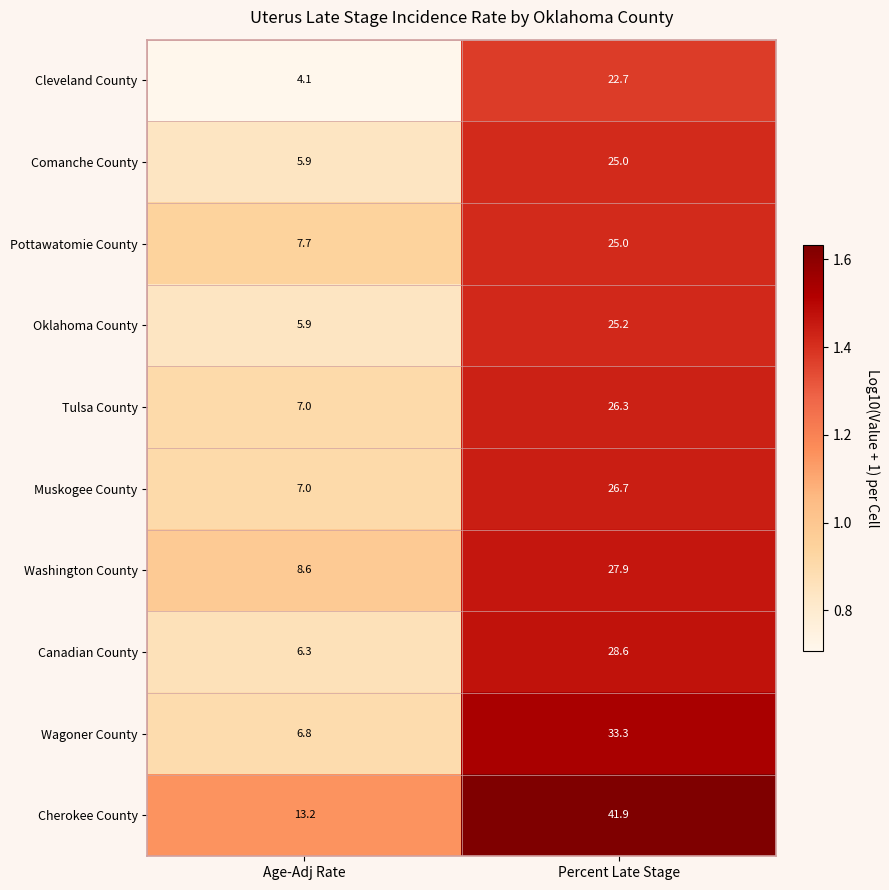

Which label corresponds to the smallest value in the chart?

Age-Adj Rate